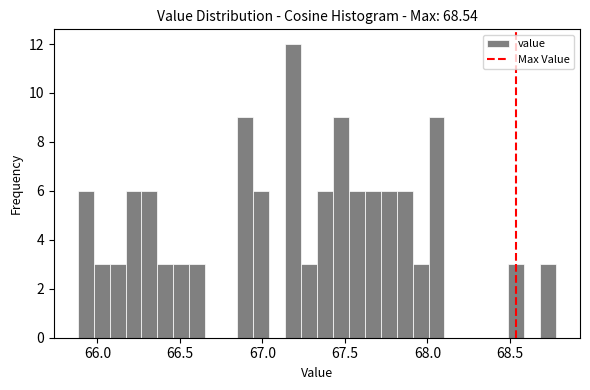

Read against the x-axis, roughly where is the centre of the tallest bar?

67.20